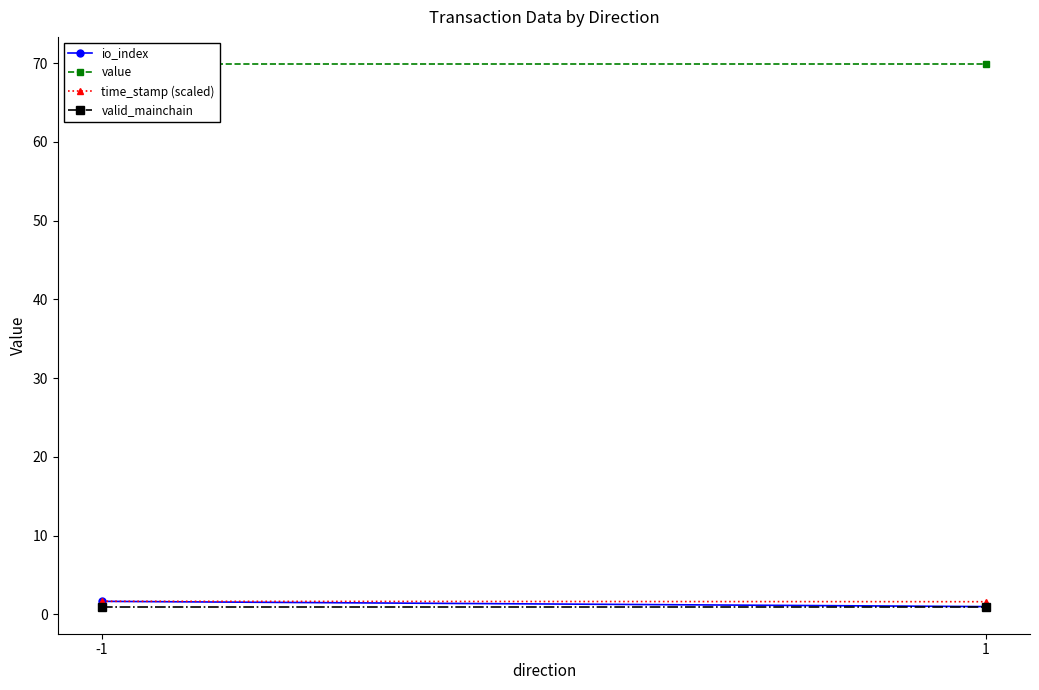

At 1, list the series in order from largest to smallest.

value, time_stamp (scaled), io_index, valid_mainchain